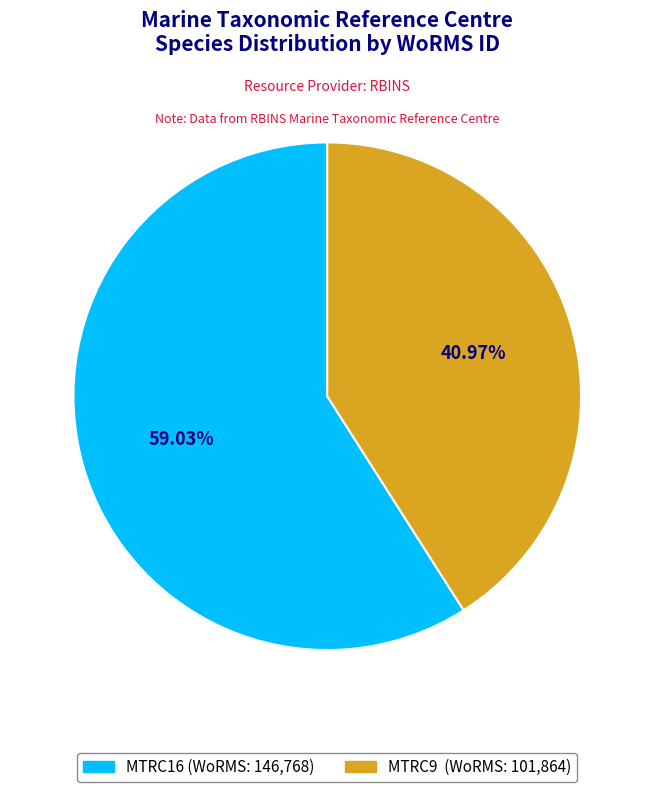

Does any single category account for the majority?

Yes